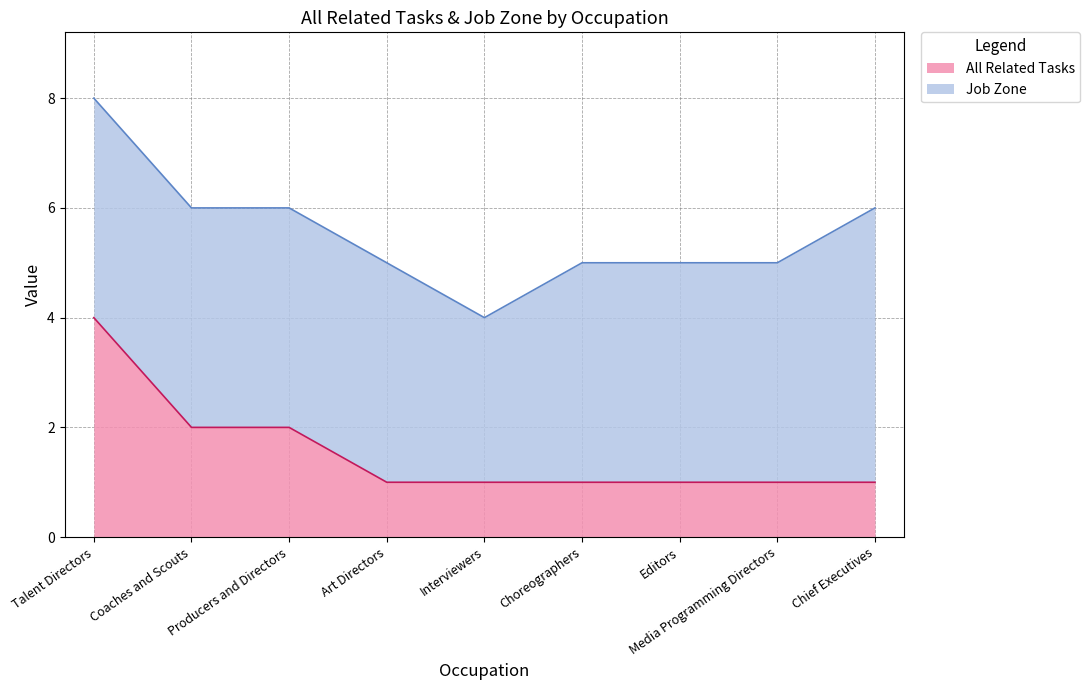

Does the chart have visible grid lines?

Yes